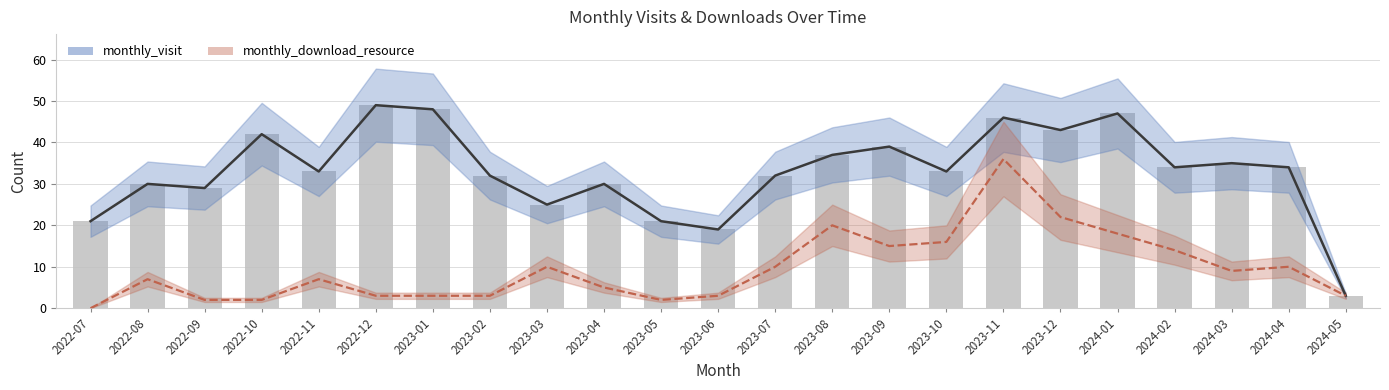

Is it true that the value at 2024-02 is 45?

False